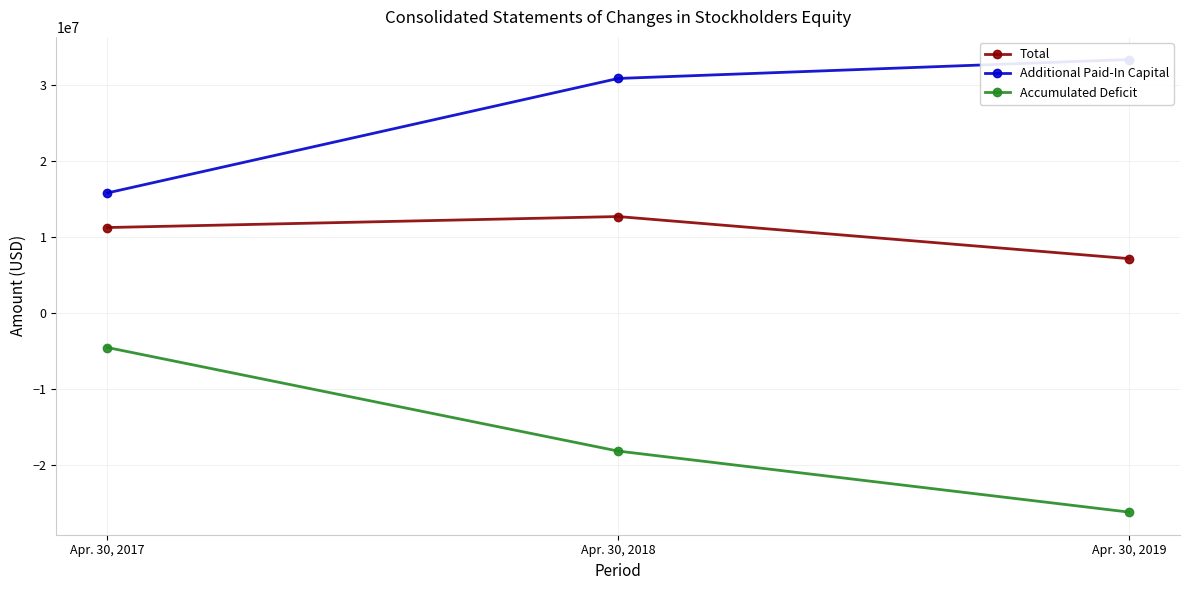

True or false: Additional Paid-In Capital has a value of 30911222 at Apr. 30, 2018.

True